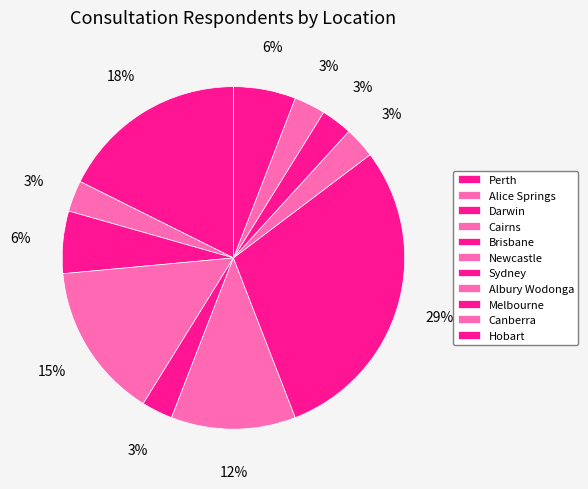

How many slices are in this pie chart?

11